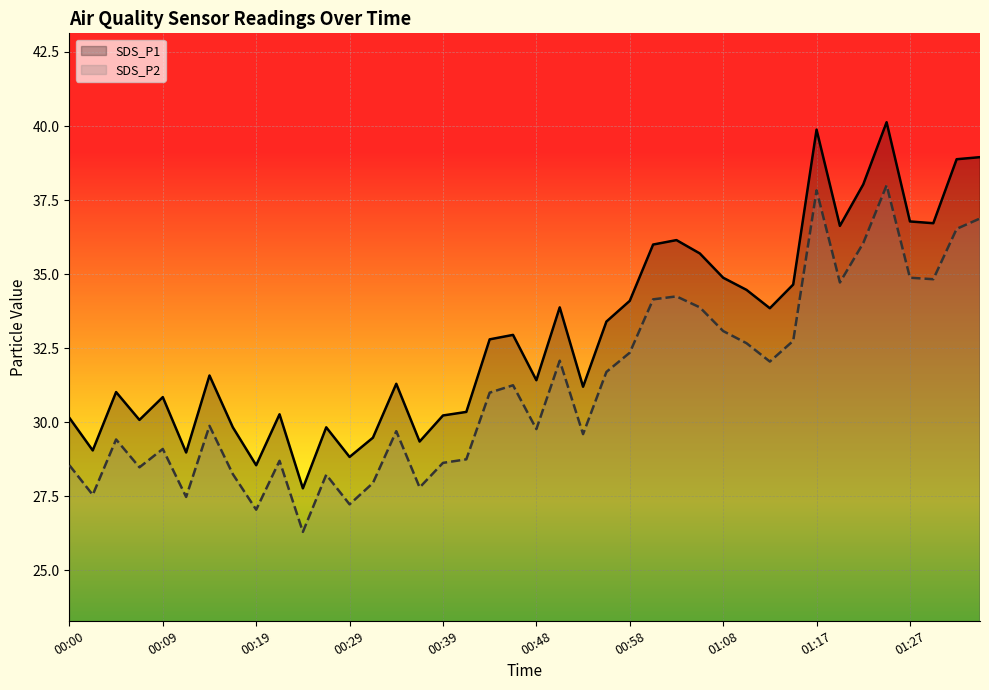

True or false: SDS_P1 has a value of 19.9 at 00:58.

False